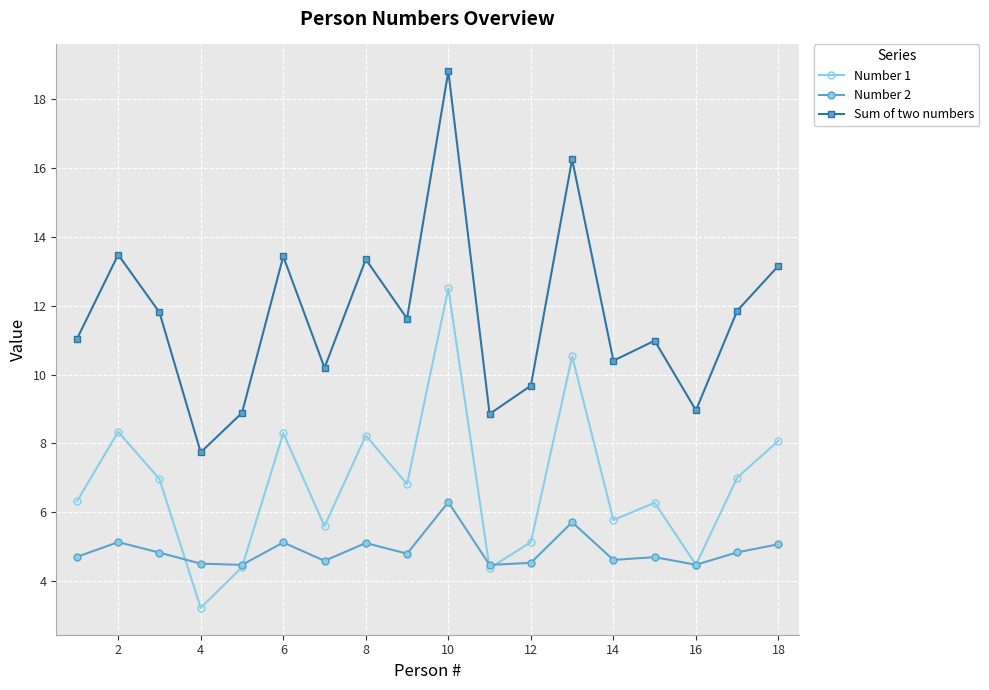

Rank the series by their maximum value, from lowest to highest.

Number 2, Number 1, Sum of two numbers